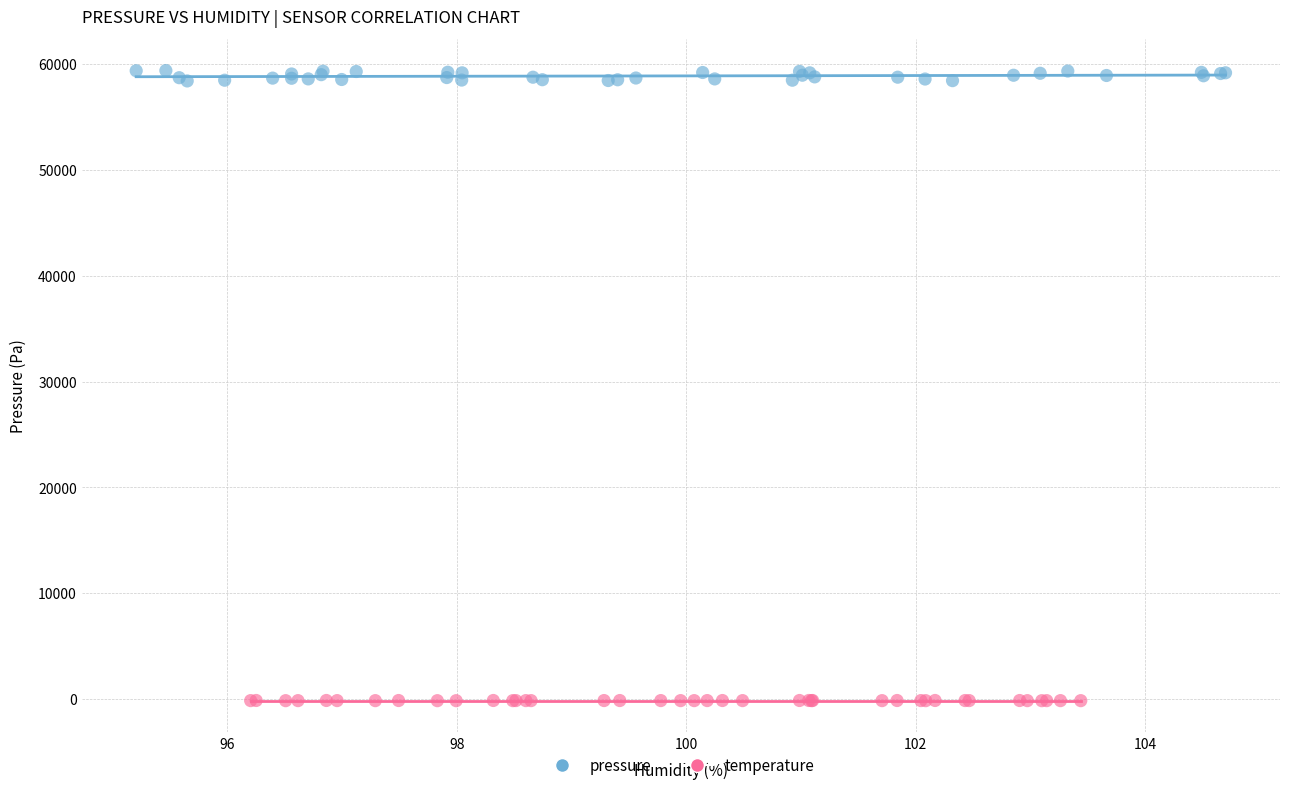

Which series reaches the maximum Y coordinate?

pressure